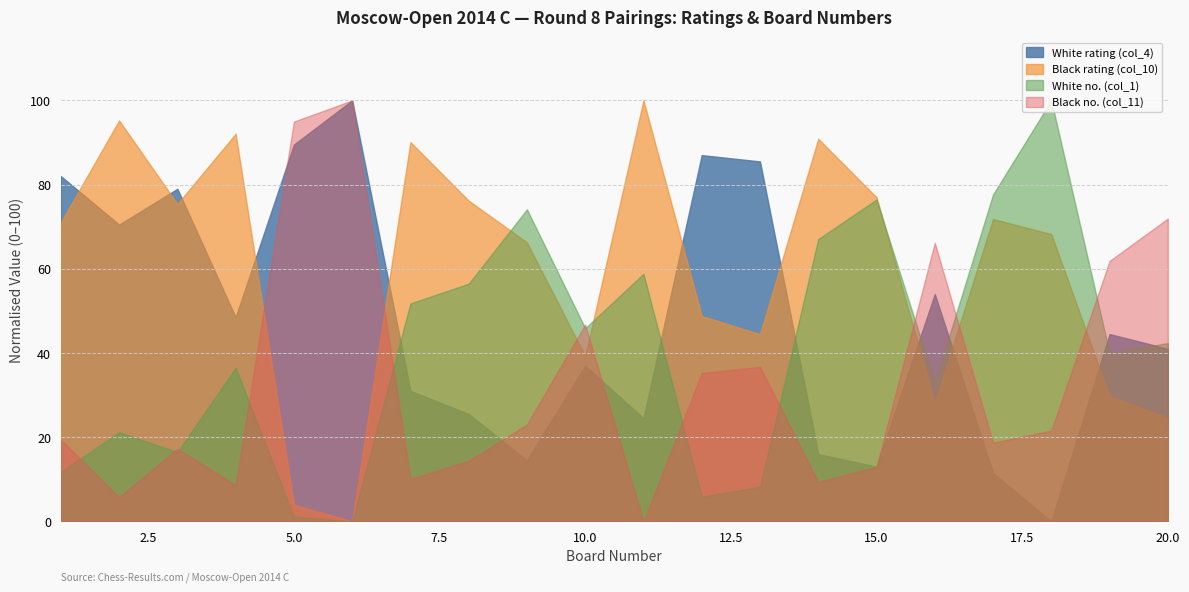

Which has a higher value, 7 or 17?

7